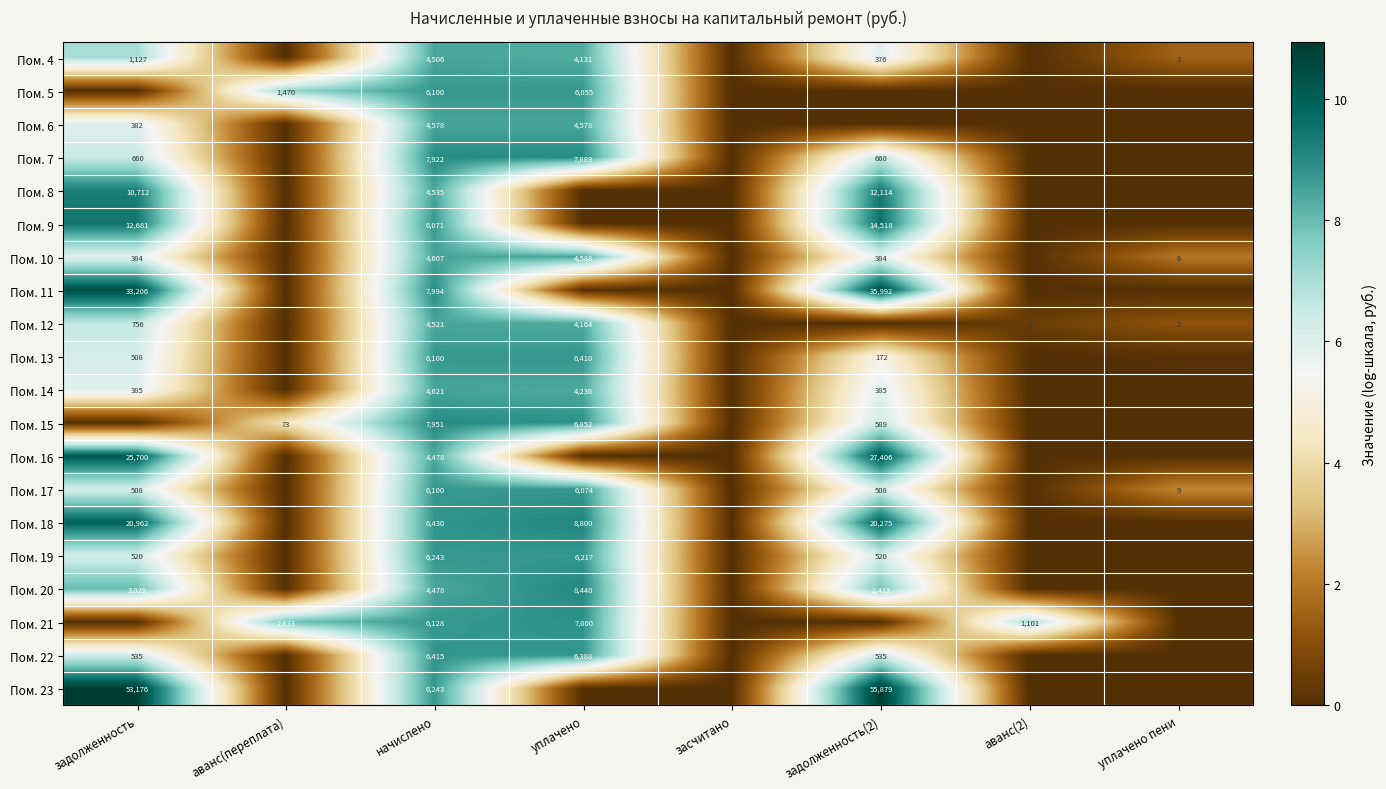

Is the value of Пом. 11 at задолженность(2) greater than the value of Пом. 15 at начислено?

Yes